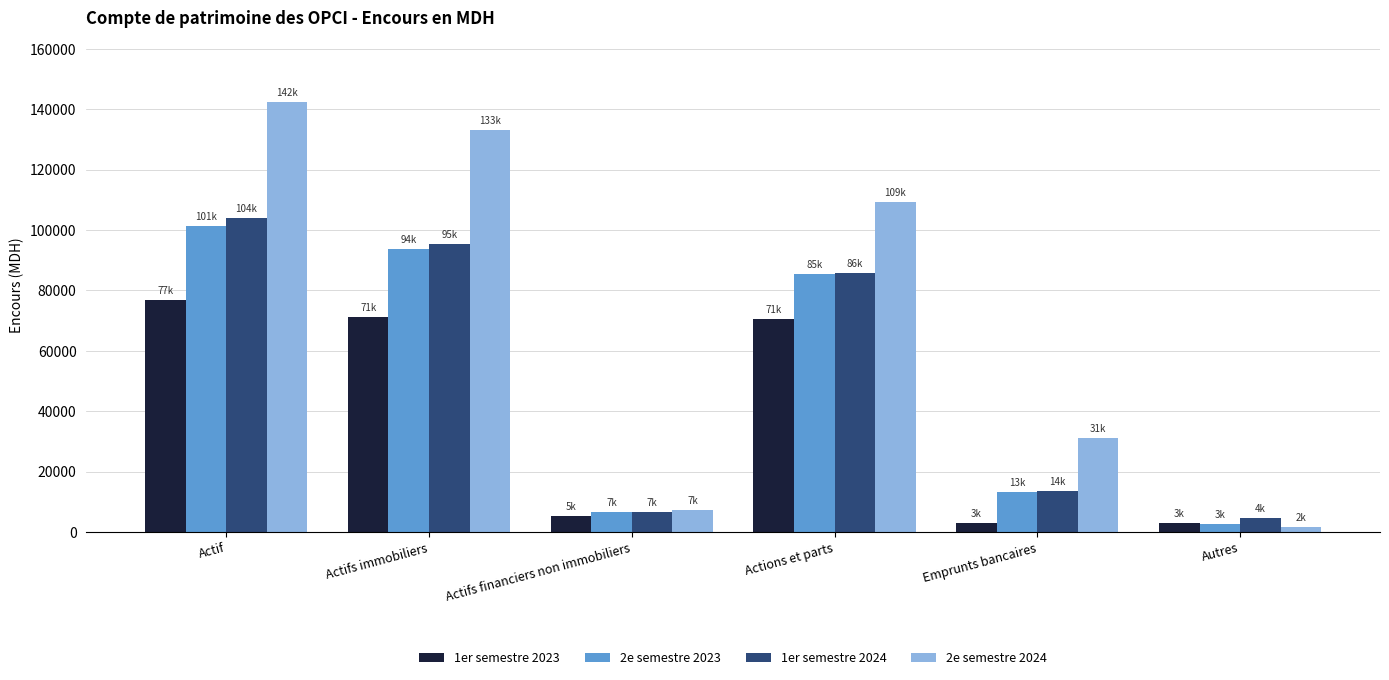

Does the chart contain any negative values?

No